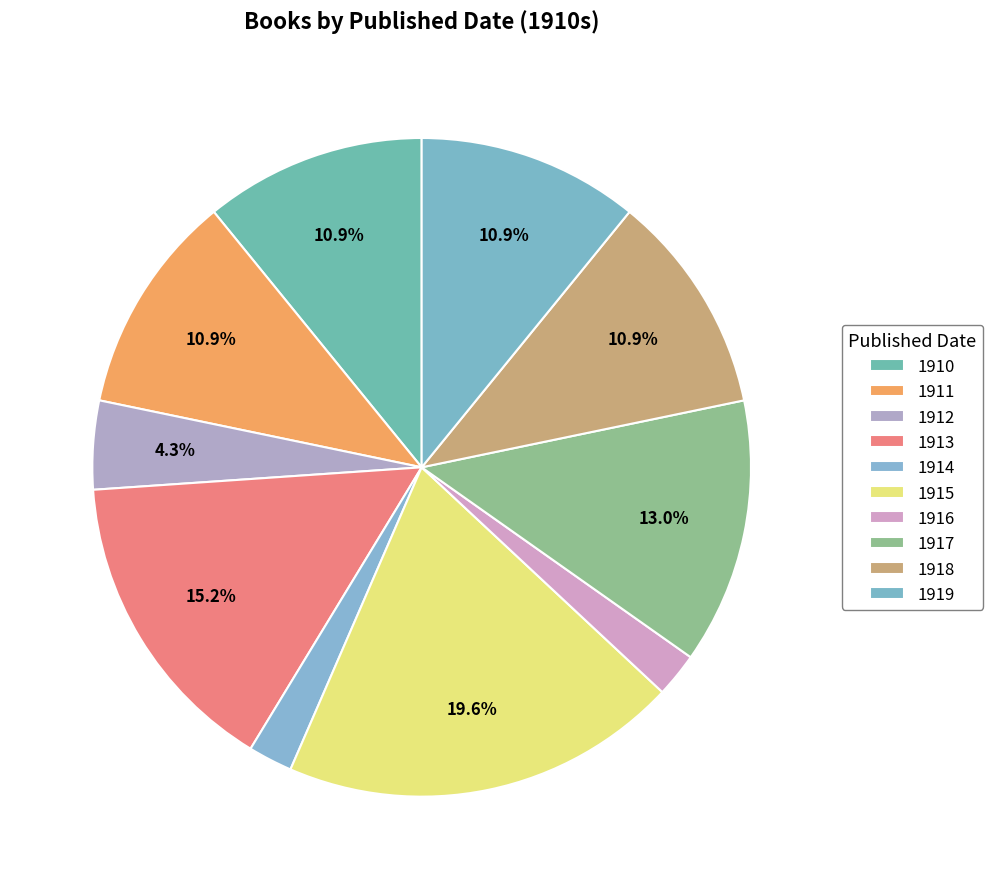

Count the number of slices in the pie.

10